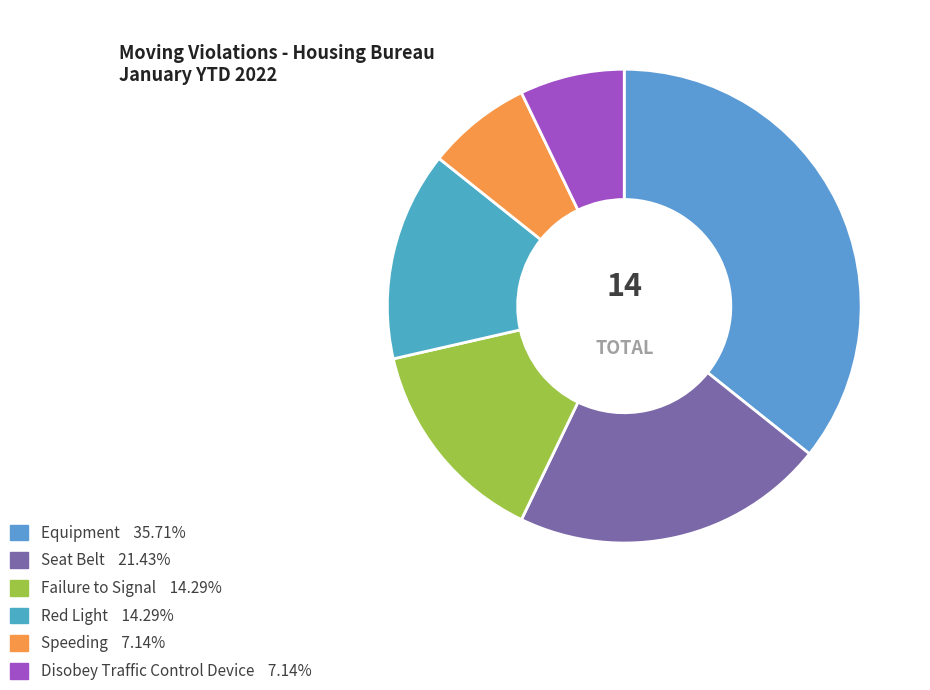

Count the number of slices in the pie.

6